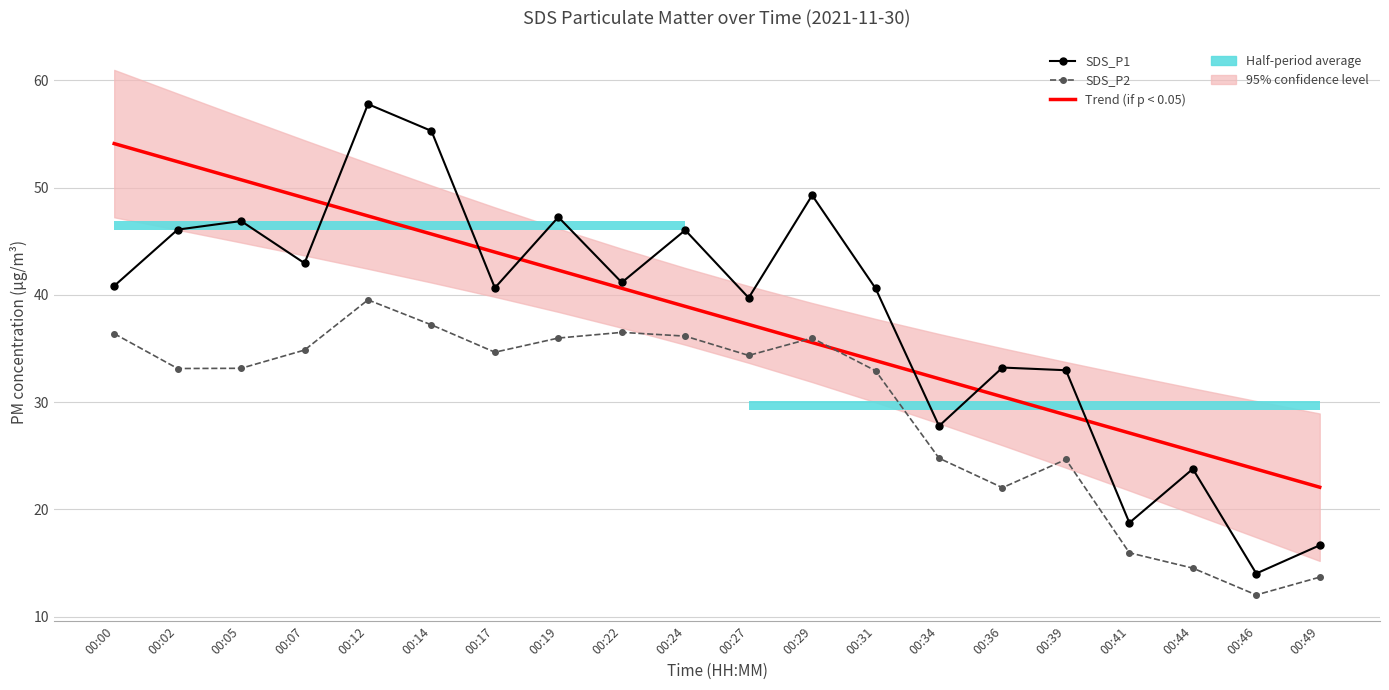

In SDS_P1, how many points are lower than both neighbors (excluding endpoints)?

7